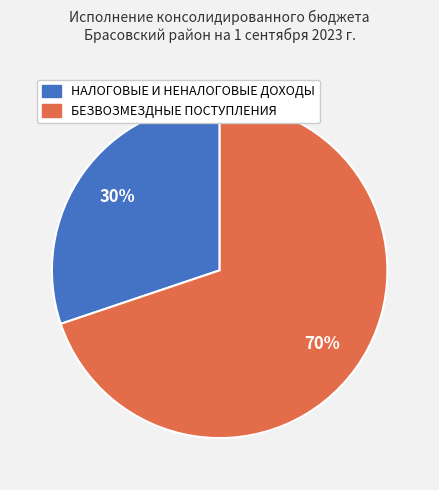

Rank the categories by value from highest to lowest.

БЕЗВОЗМЕЗДНЫЕ ПОСТУПЛЕНИЯ, НАЛОГОВЫЕ И НЕНАЛОГОВЫЕ ДОХОДЫ